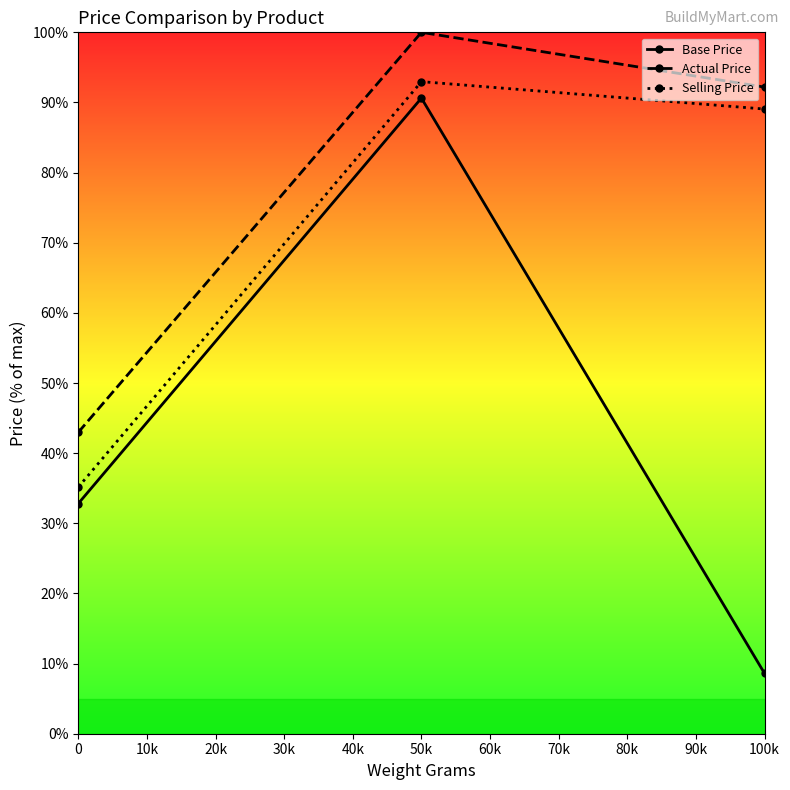

List the series in order of their peak value, highest first.

Actual Price, Selling Price, Base Price